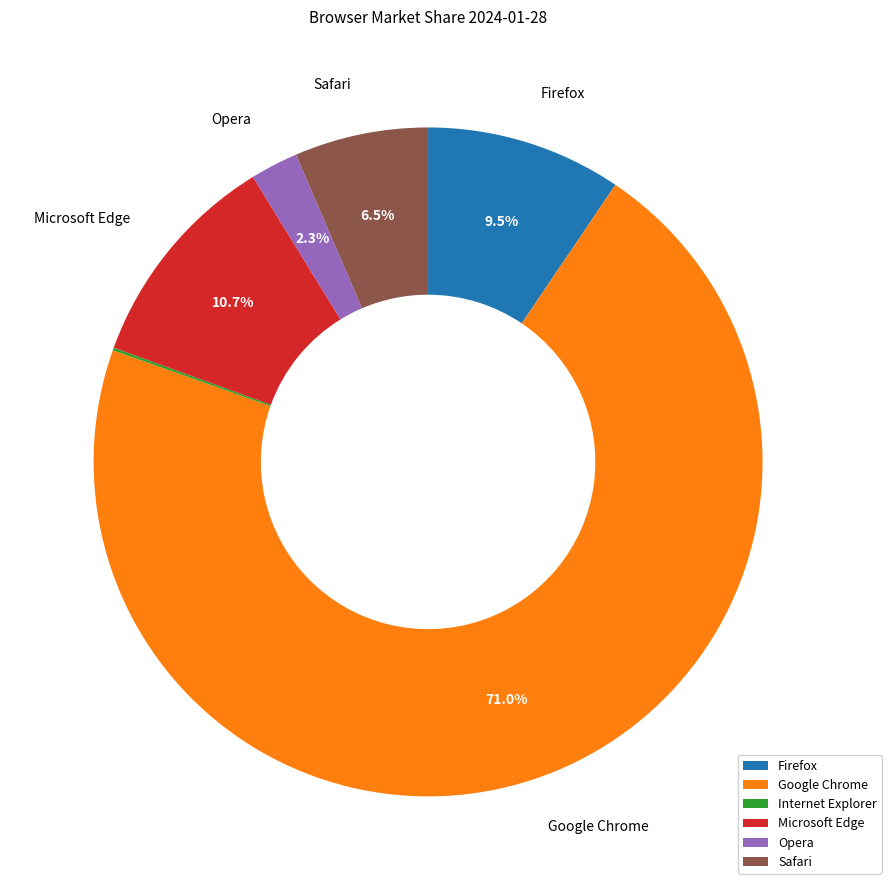

What is the largest slice in the pie chart?

Google Chrome